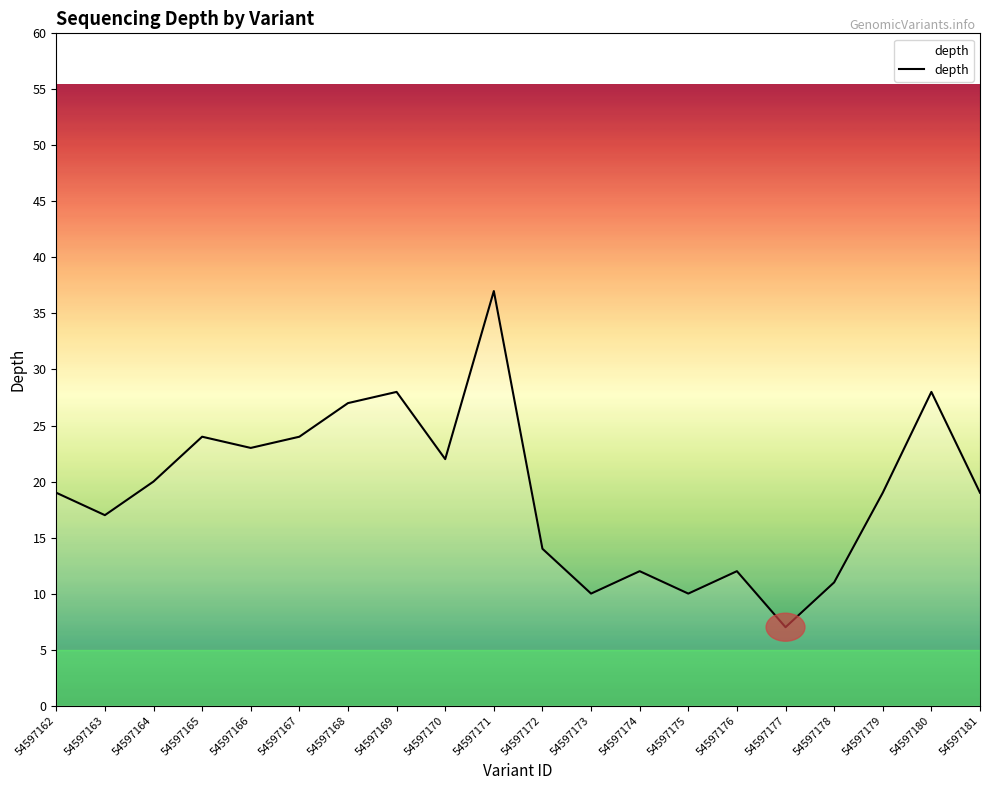

Approximately how many times larger is the value at 54597164 compared to 54597163?

1.2